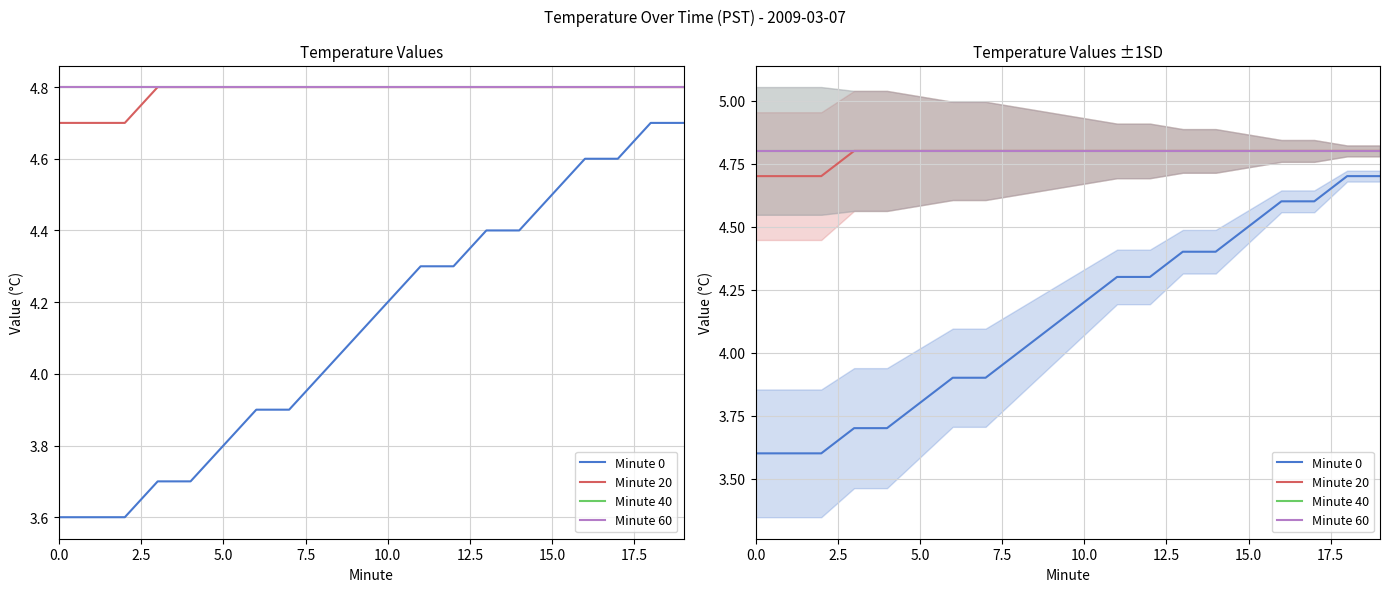

How many distinct data groups are displayed?

4